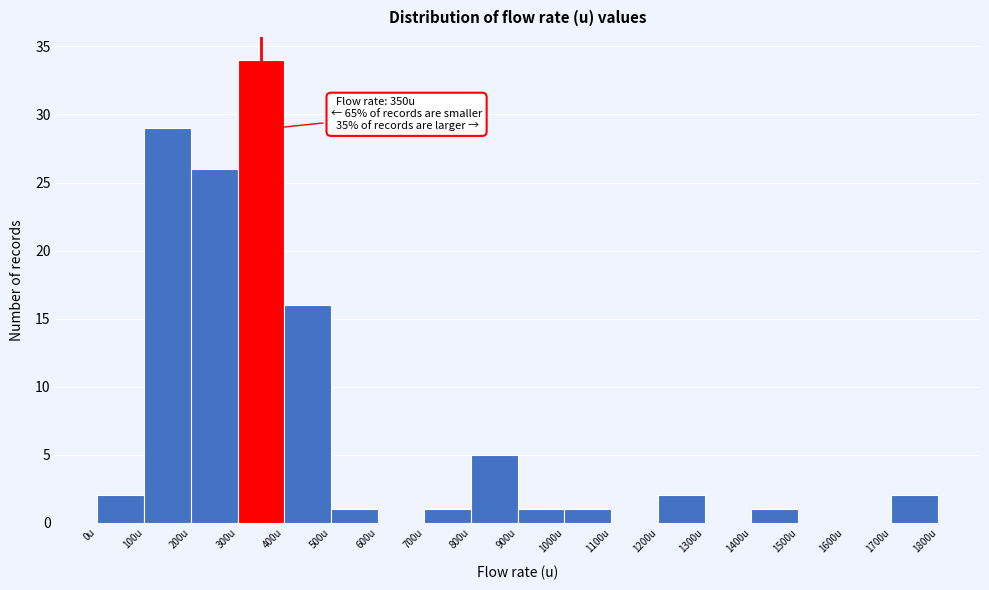

Which range on the x-axis has the tallest bar?

300 to 400